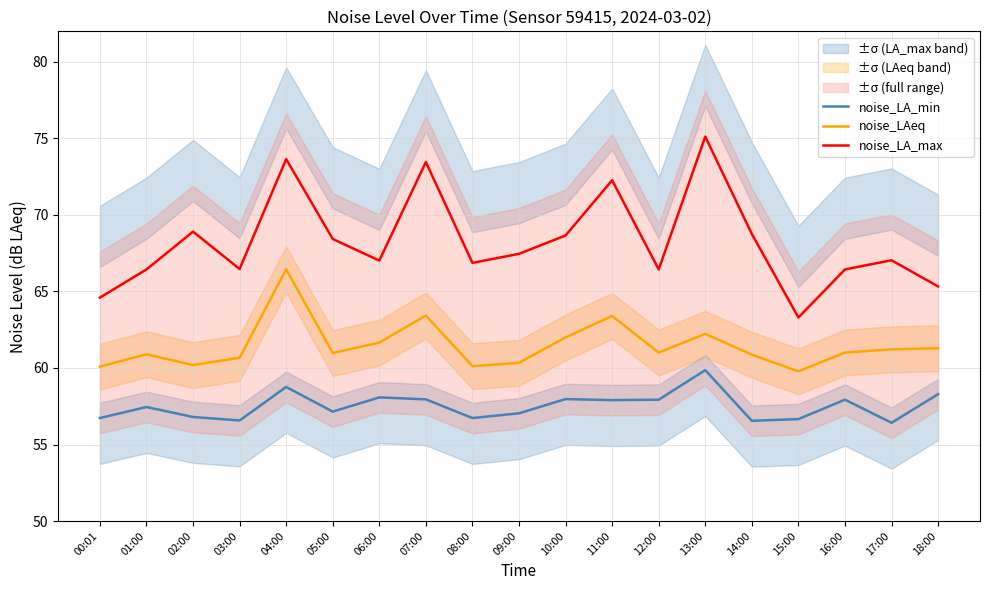

How many series are shown in this chart?

3